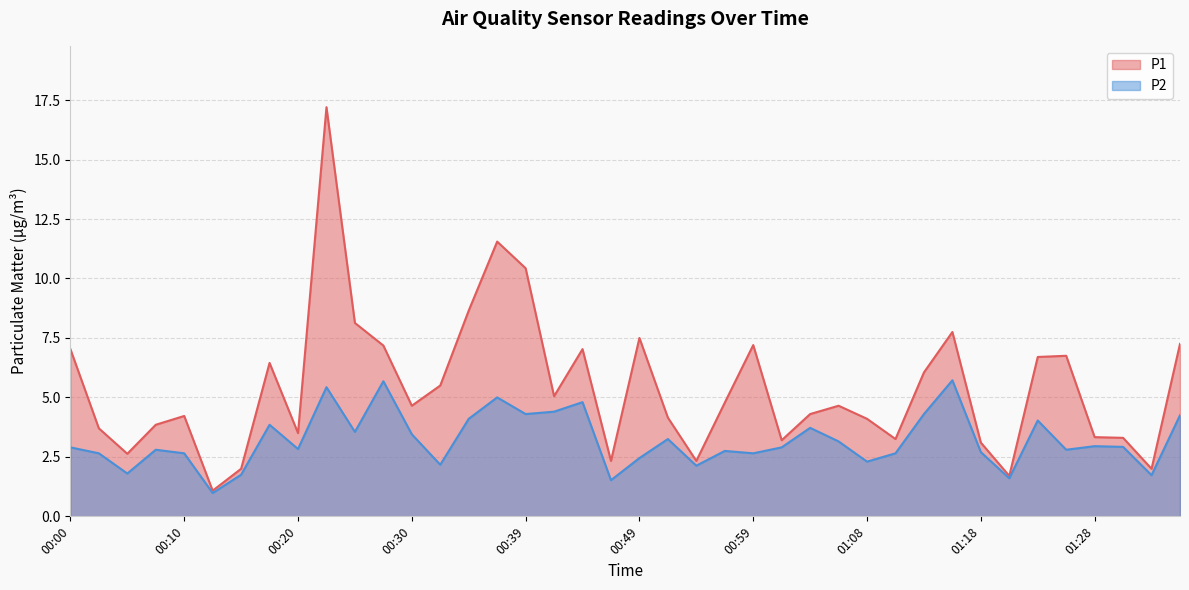

List the labels in order of P2 value, largest first.

01:16, 00:27, 00:22, 00:37, 00:44, 00:42, 00:39, 01:13, 01:35, 00:34, 01:23, 00:17, 01:03, 00:25, 00:30, 00:51, 01:06, 01:28, 01:30, 00:00, 01:01, 00:20, 00:08, 01:26, 00:56, 01:18, 00:03, 00:10, 00:59, 01:11, 00:49, 01:08, 00:32, 00:54, 00:05, 00:15, 01:33, 01:21, 00:46, 00:13